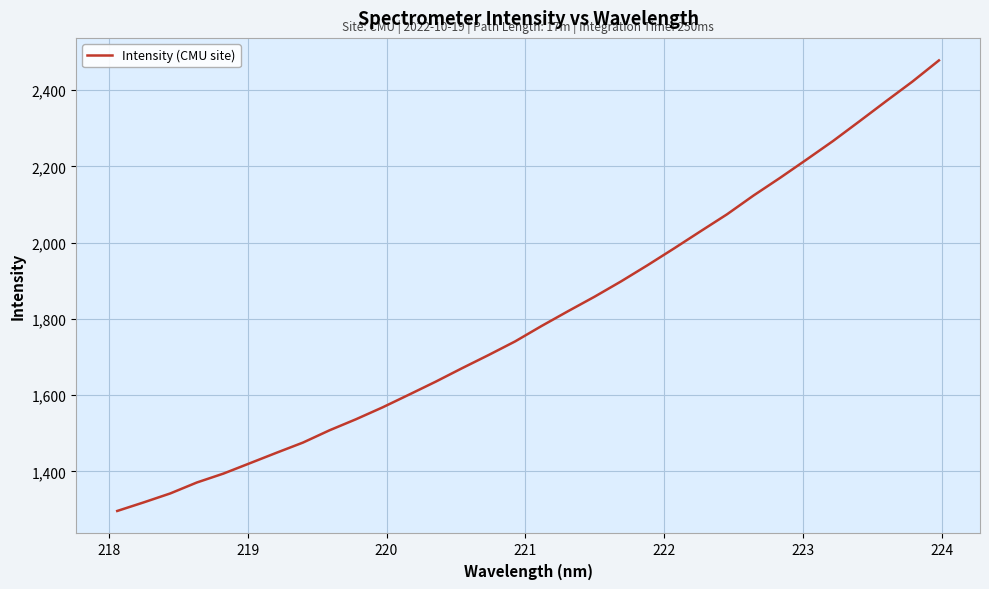

What is the maximum value shown in the chart?

2477.9